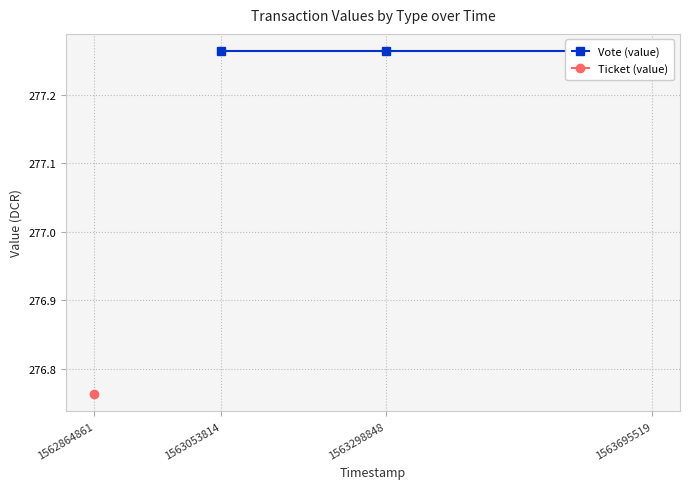

True or false: Vote (value) and Ticket (value) cross at least once.

False